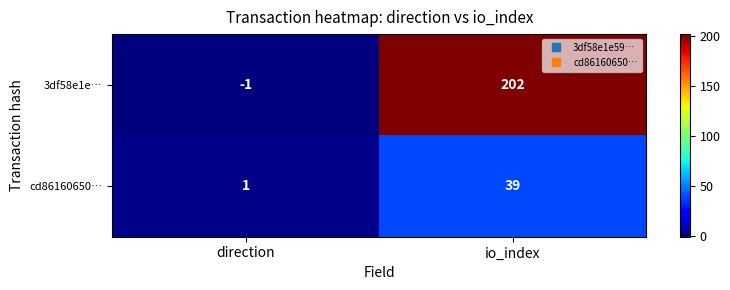

Which series has the largest range (max minus min)?

3df58e1e…